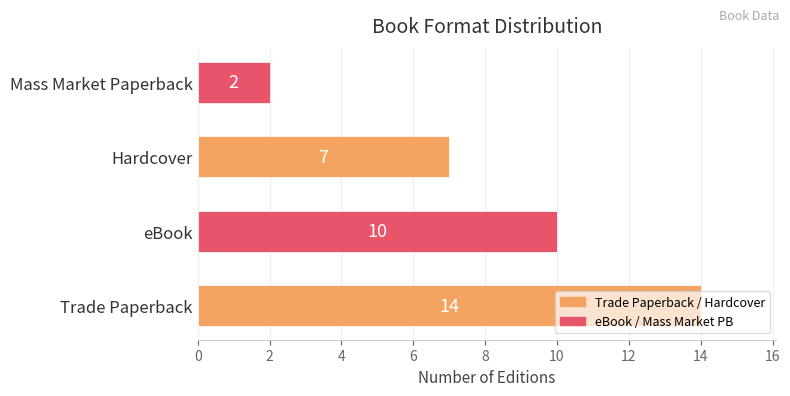

What is the average value?

8